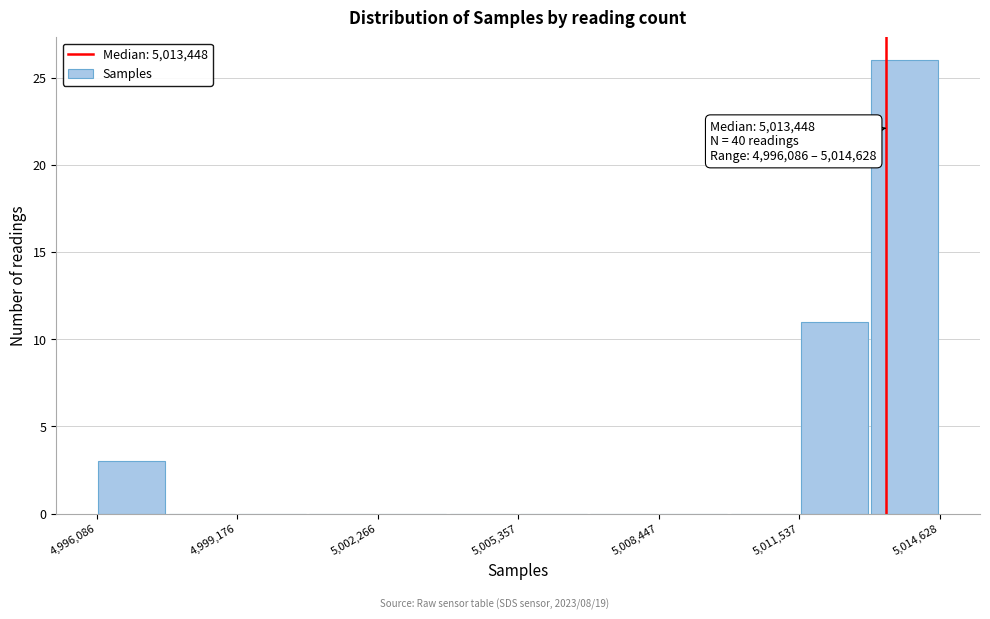

Around what value on the x-axis is the tallest bar? Give the approximate position of its centre, as read against the axis.

5014000